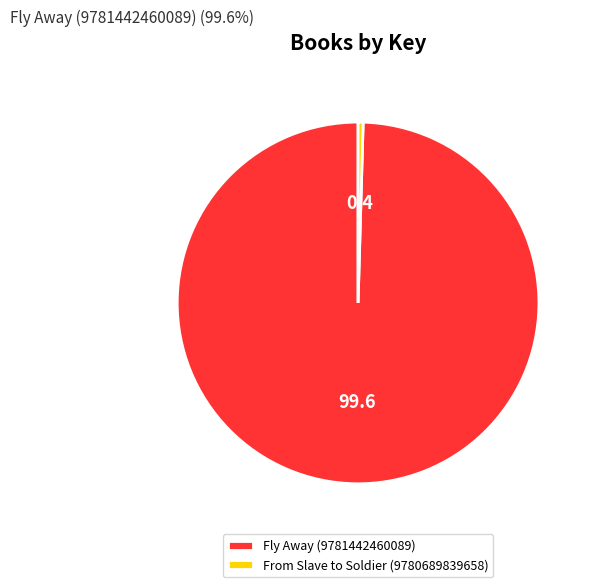

Rank the categories by value from lowest to highest.

From Slave to Soldier (9780689839658), Fly Away (9781442460089)